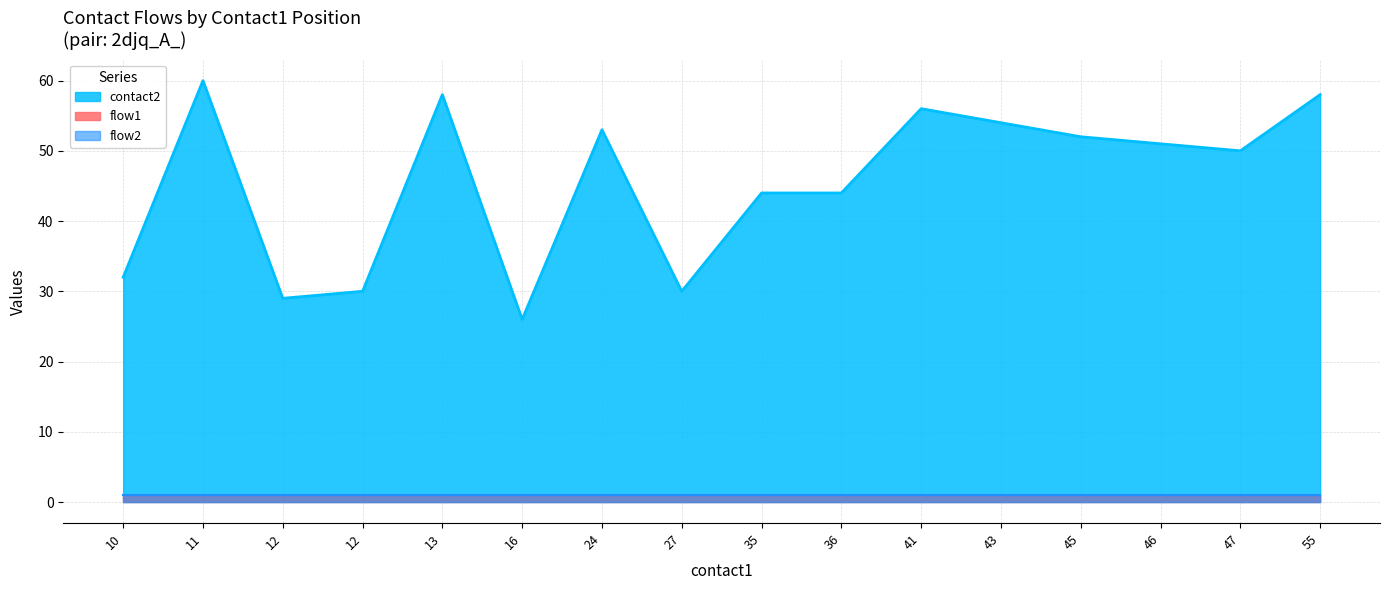

What is the minimum value for contact2?

26